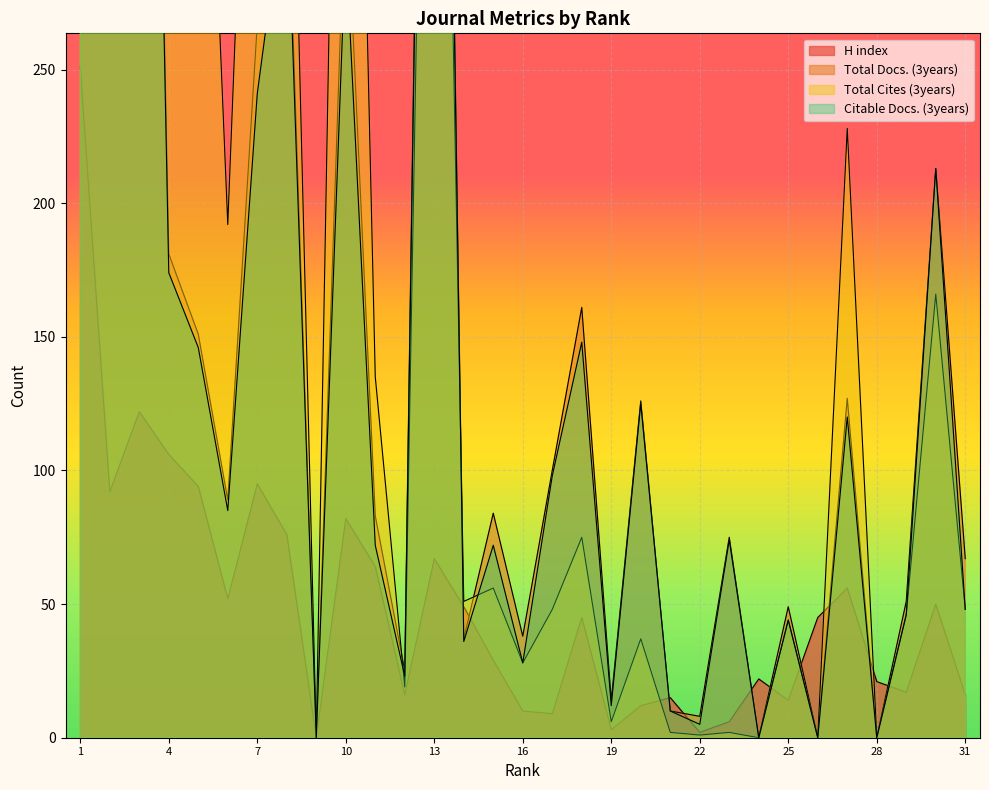

Which label corresponds to the smallest value in the chart?

9